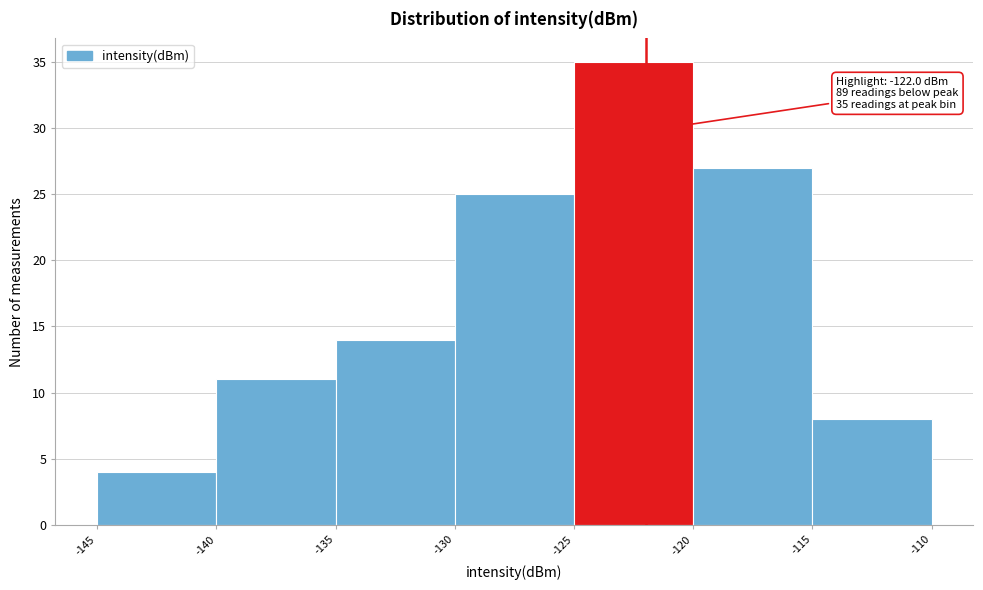

Which range on the x-axis has the tallest bar?

-125 to -120